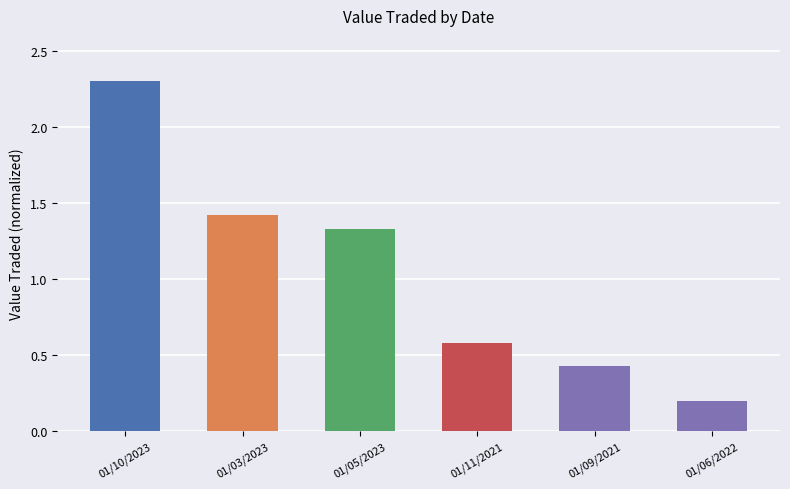

What is the change in value from 01/03/2023 to 01/11/2021?

-0.8